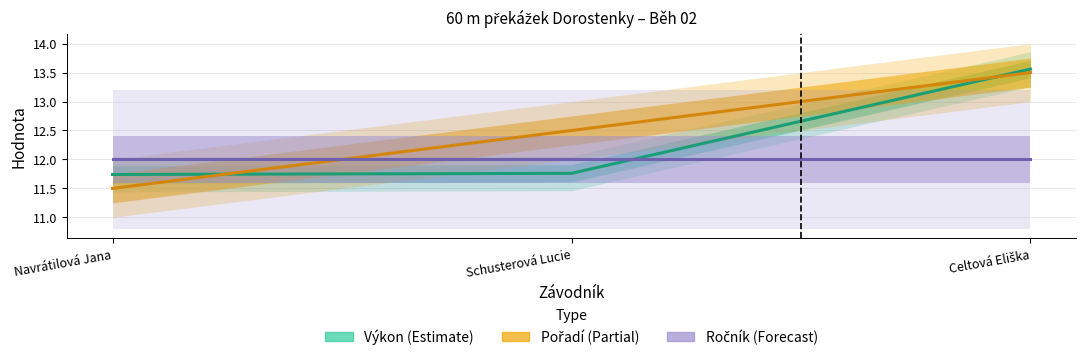

What is the difference between the maximum and second lowest values in the Výkon series?

1.8